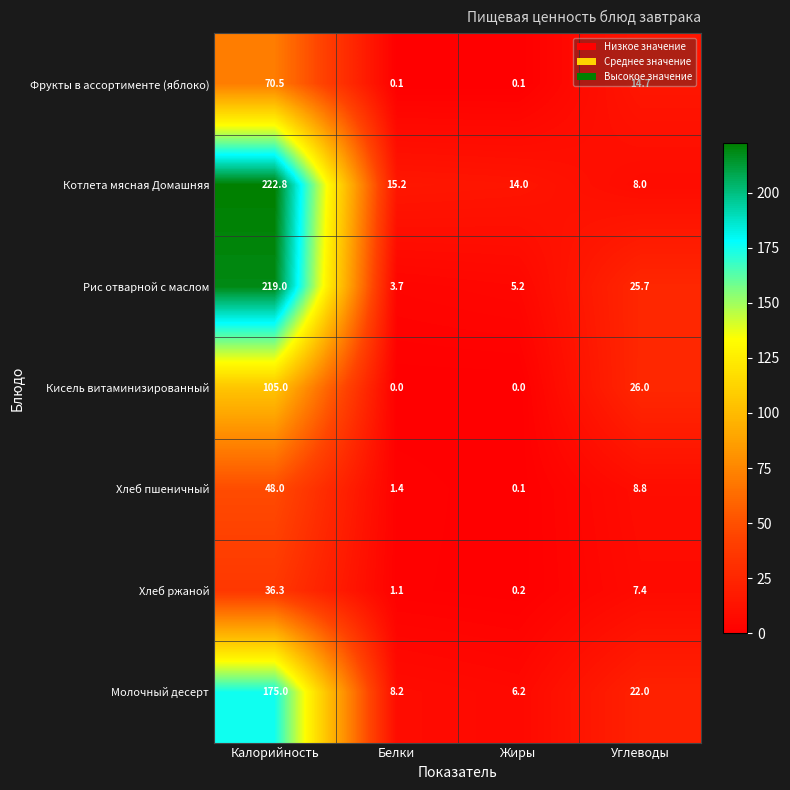

What is the maximum value shown in the chart?

222.8